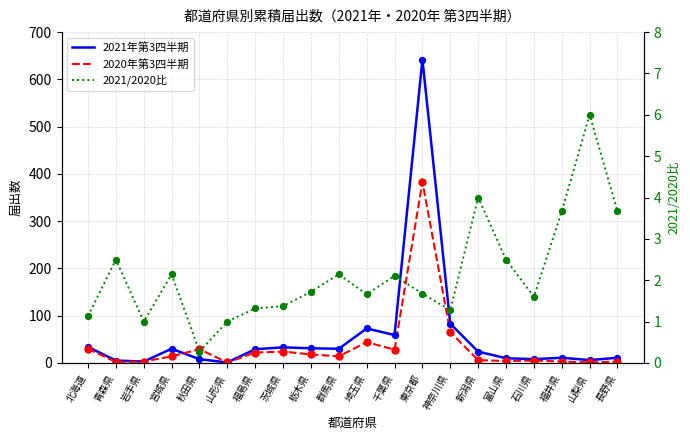

What are all the series names shown in the legend?

2021年第3四半期, 2020年第3四半期, 2021/2020比